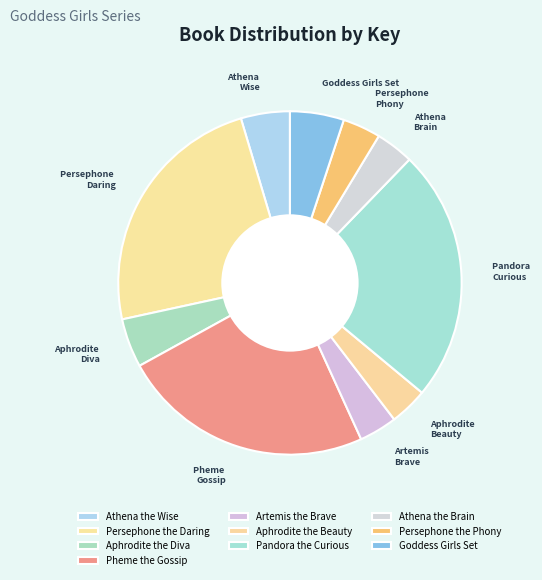

True or false: Artemis the Brave accounts for 1% of the total.

False